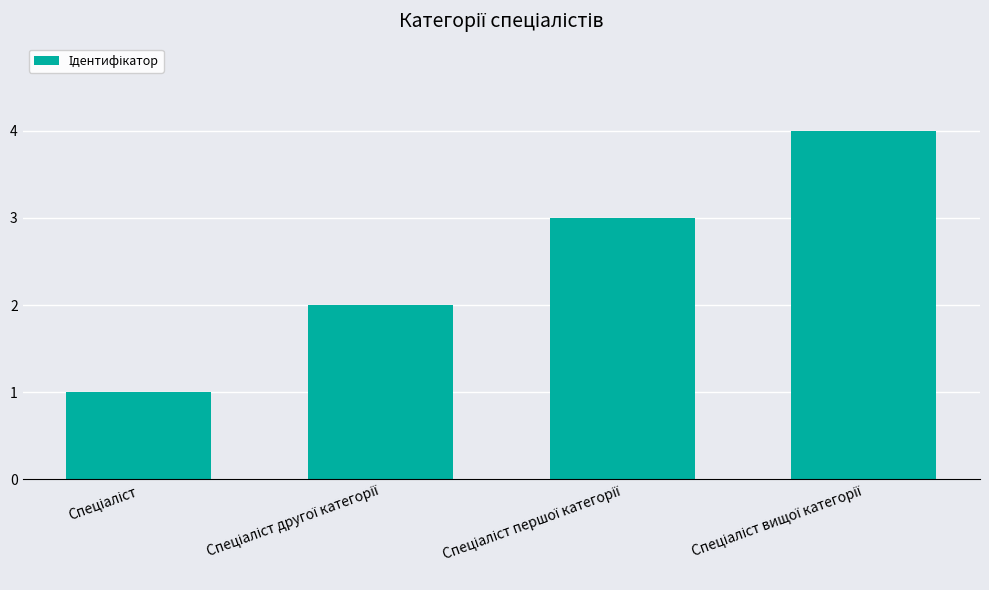

What is the difference between the maximum and second lowest values?

2